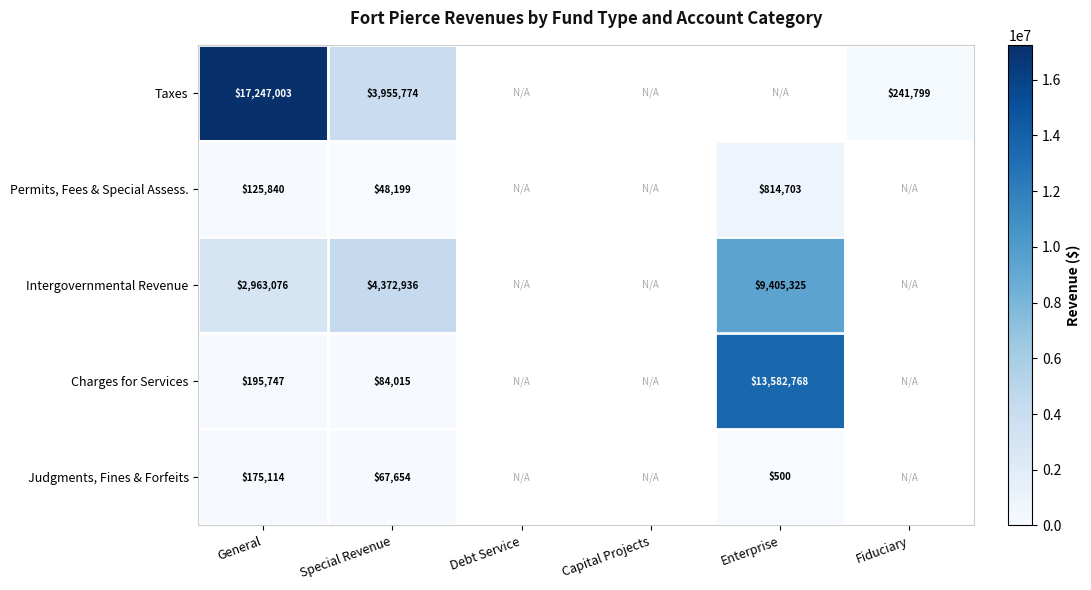

Is the value of Judgments, Fines & Forfeits at General greater than the value of Taxes at Special Revenue?

No